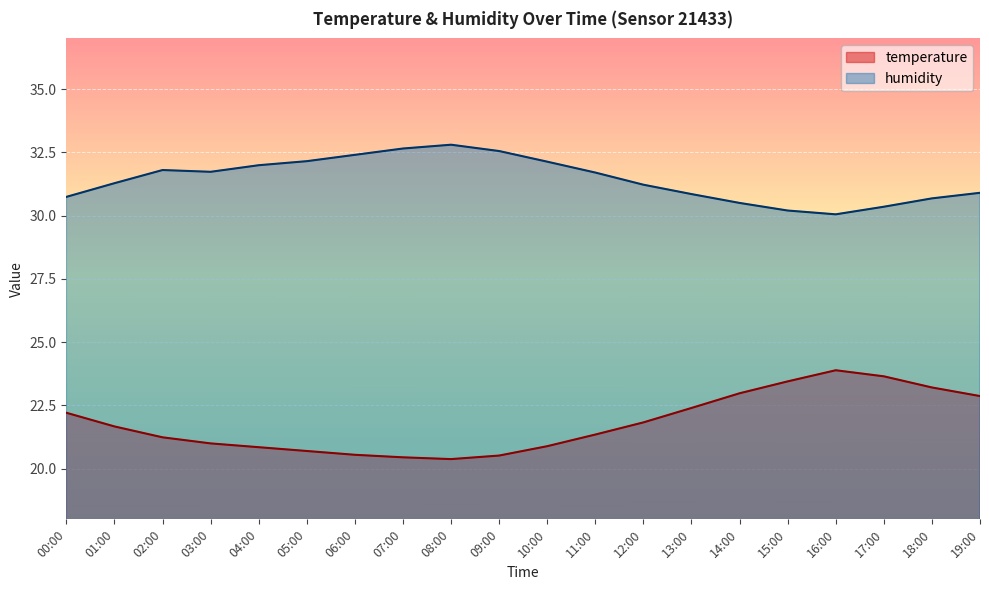

Reading left to right, transcribe all the data shown in this chart.

temperature: 00:00=22.2	01:00=21.7	02:00=21.2	03:00=21.0	04:00=20.9	05:00=20.7	06:00=20.6	07:00=20.4	08:00=20.4	09:00=20.5	10:00=20.9	11:00=21.4	12:00=21.8	13:00=22.4	14:00=23.0	15:00=23.4	16:00=23.9	17:00=23.6	18:00=23.2	19:00=22.9
humidity: 00:00=30.7	01:00=31.3	02:00=31.8	03:00=31.7	04:00=32.0	05:00=32.1	06:00=32.4	07:00=32.6	08:00=32.8	09:00=32.5	10:00=32.1	11:00=31.7	12:00=31.2	13:00=30.9	14:00=30.5	15:00=30.2	16:00=30.1	17:00=30.4	18:00=30.7	19:00=30.9